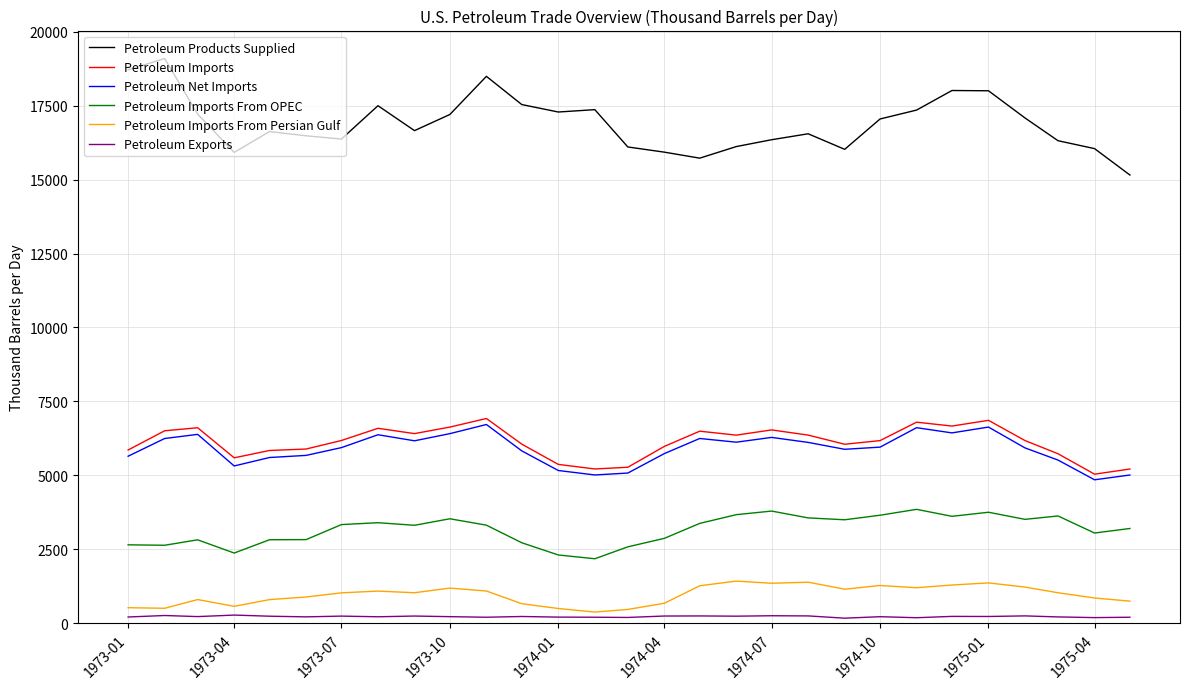

True or false: Petroleum Exports has more than 1 points higher than both neighbors.

True